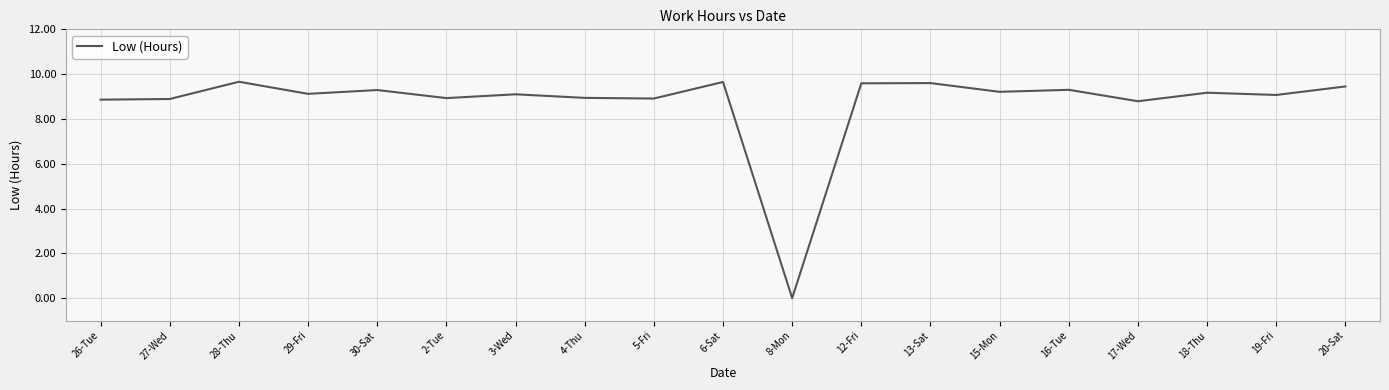

True or false: there are more than 0 points higher than both neighbors.

True